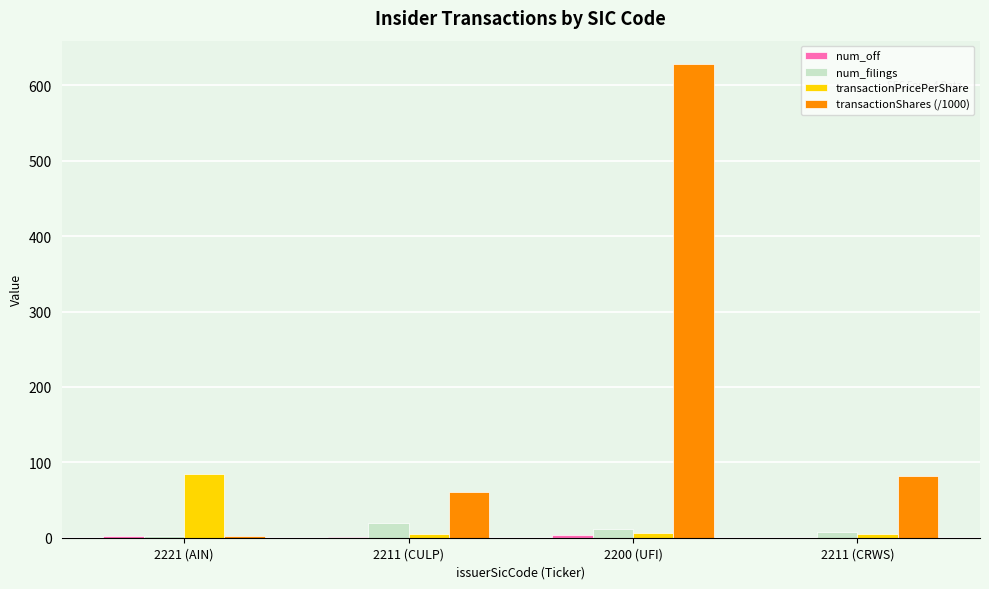

Which series has the largest total across all categories?

transactionShares (/1000)